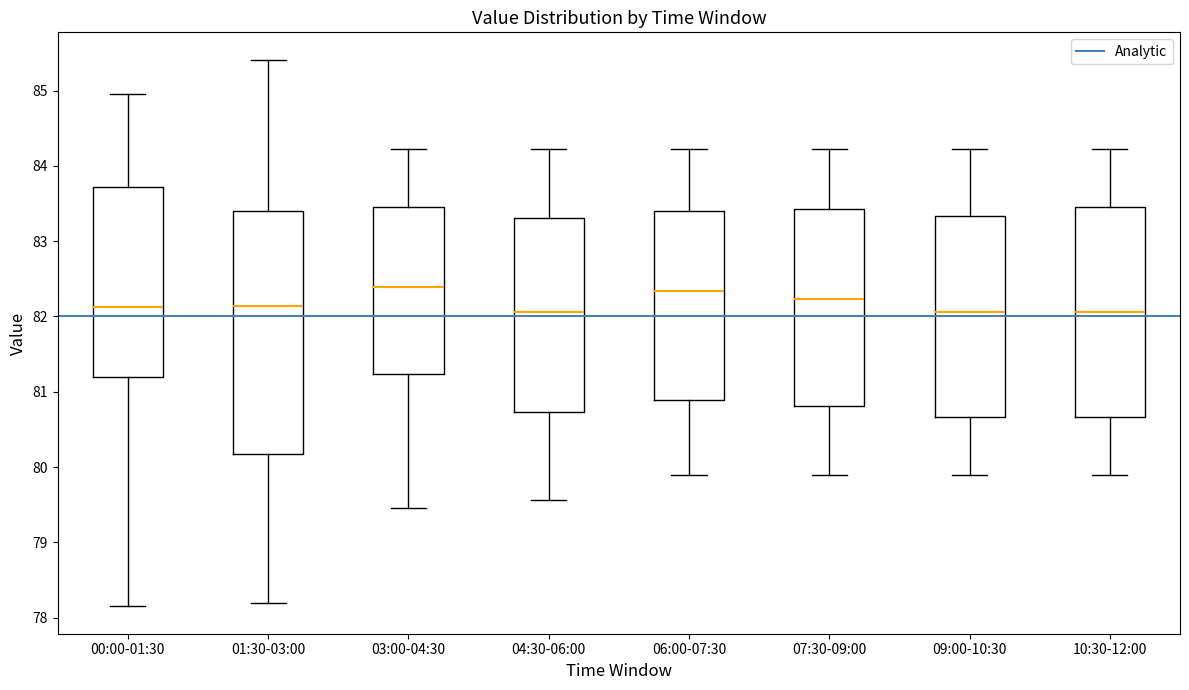

Which box is the tallest, from its lower edge to its upper edge?

01:30-03:00